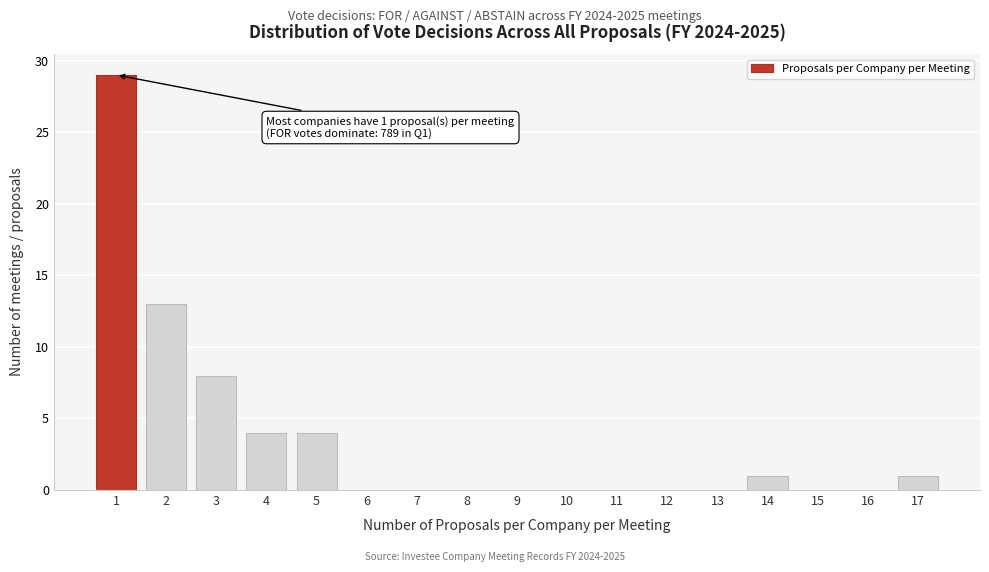

Reading right to left, what are all the values shown in this chart?

17=1	16=0	15=0	14=1	13=0	12=0	11=0	10=0	9=0	8=0	7=0	6=0	5=4	4=4	3=8	2=13	1=29